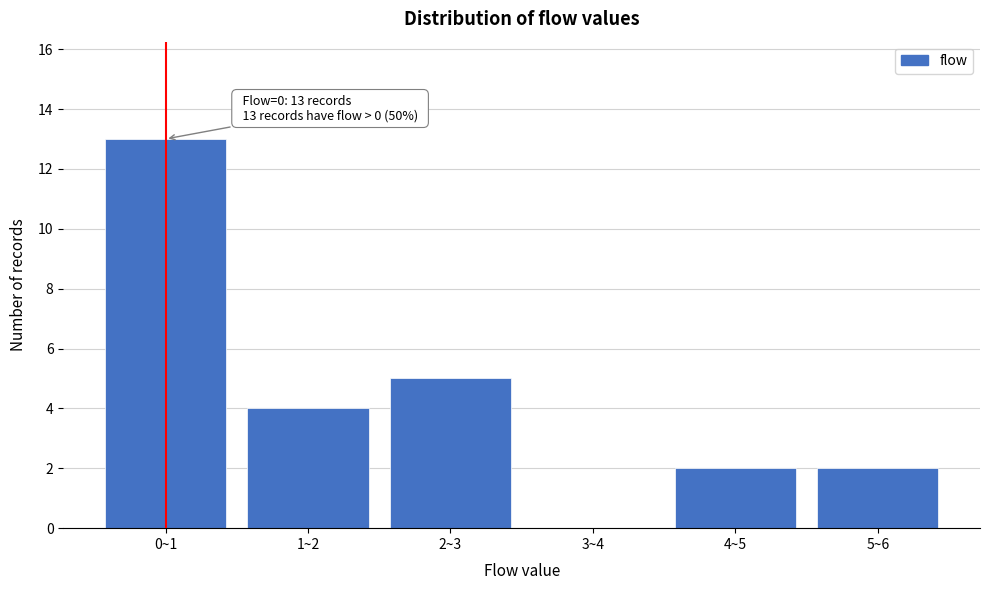

Reading right to left, what are all the values shown in this chart?

5~6=2	4~5=2	3~4=0	2~3=5	1~2=4	0~1=13